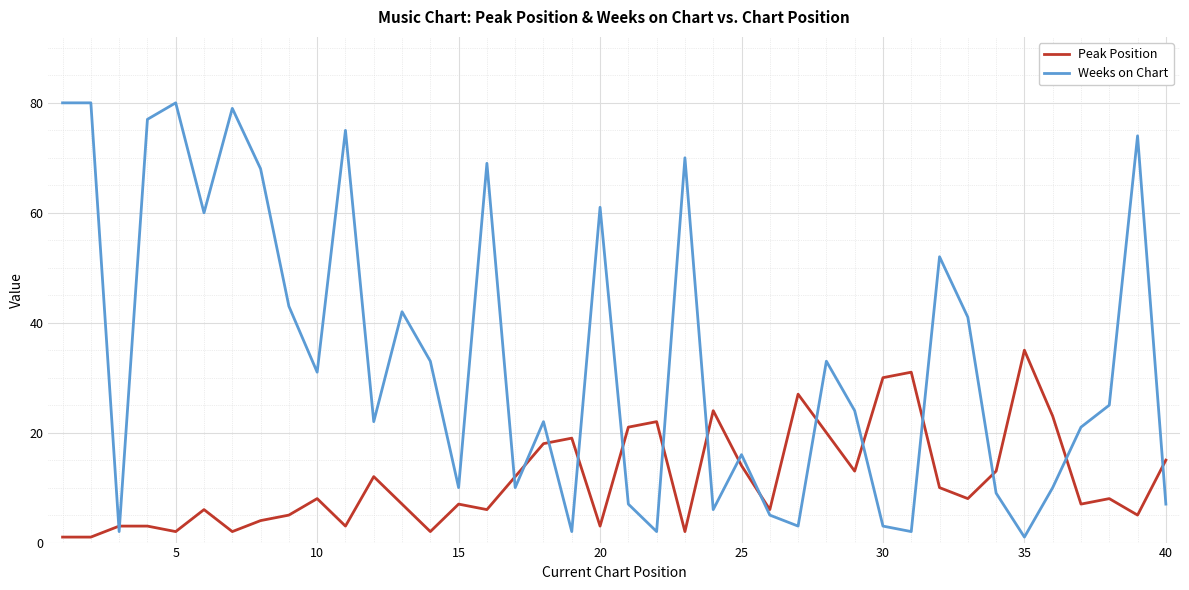

List the series in order of their peak value, lowest first.

Peak Position, Weeks on Chart